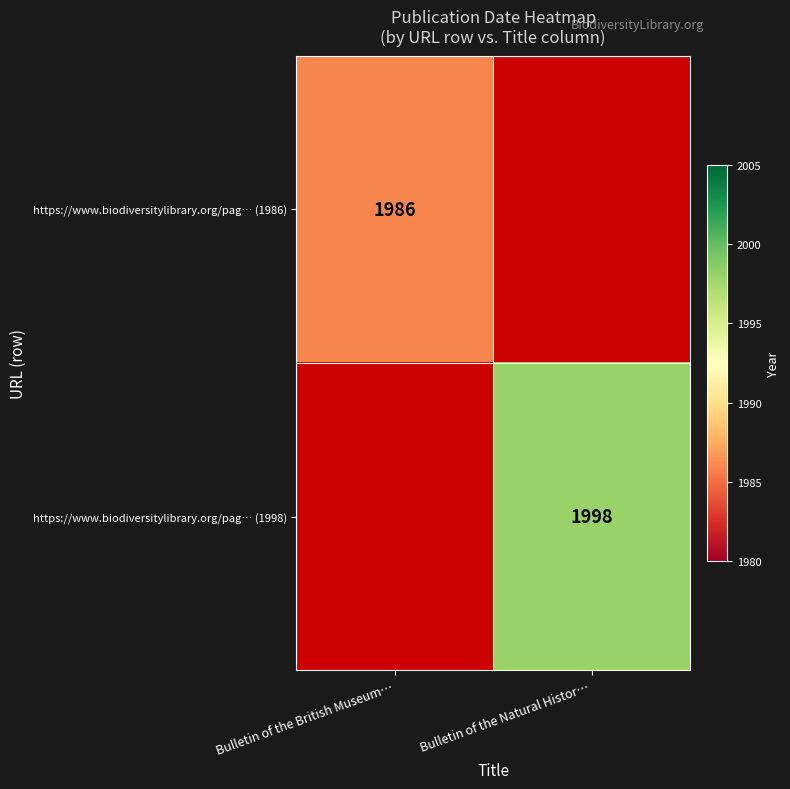

What is the maximum value shown in the chart?

1998.0